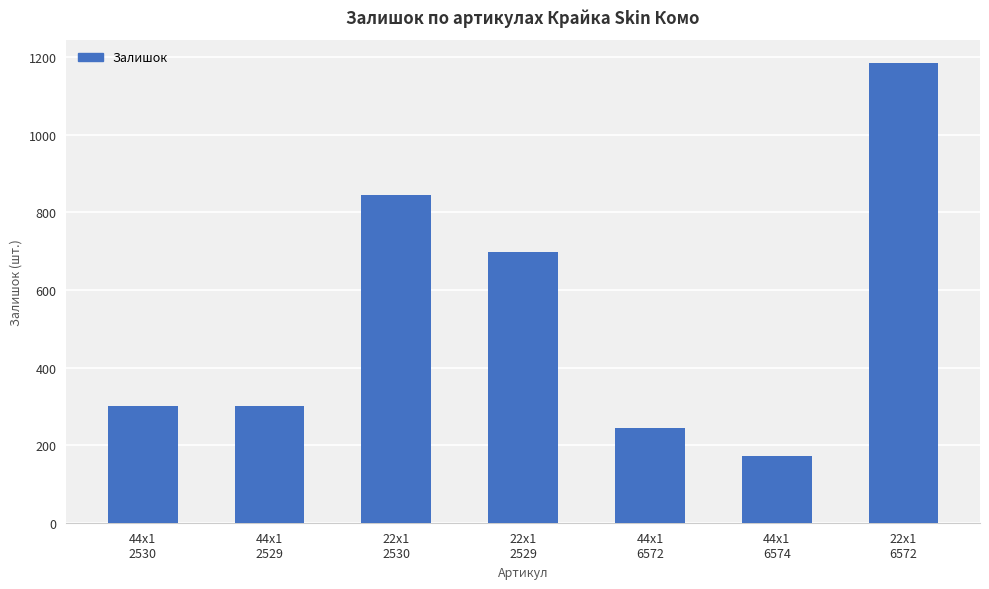

What is the label of the 6th bar from the right?

44x1
2529